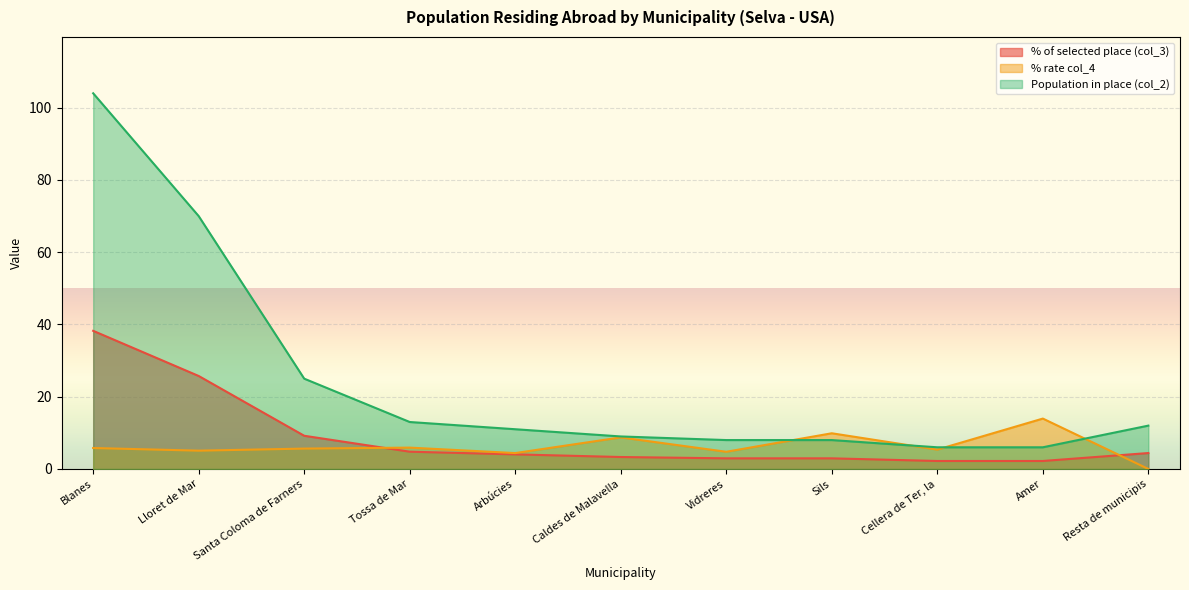

What is the average value of the % rate col_4 series?

6.3